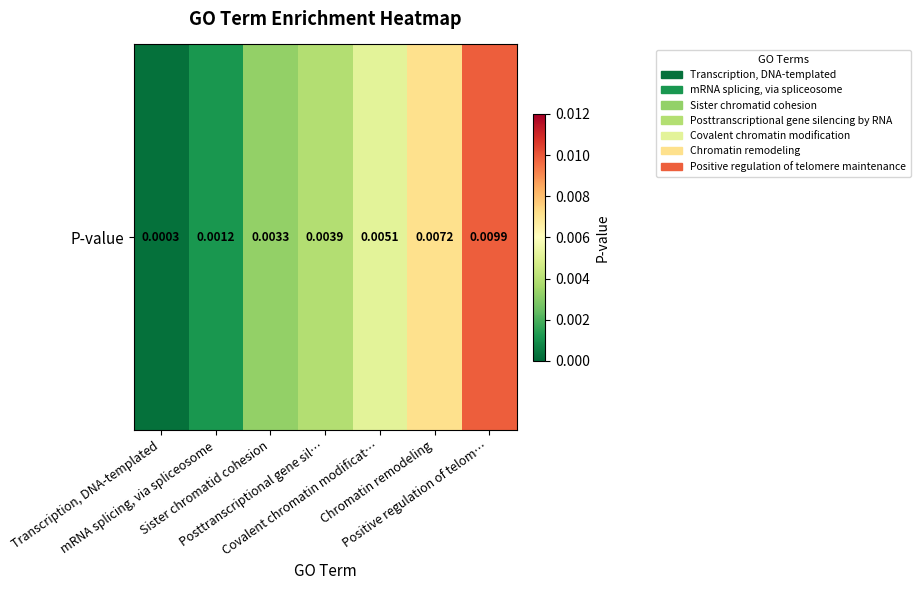

List the labels in order of value, smallest first.

Transcription, DNA-templated, mRNA splicing, via spliceosome, Sister chromatid cohesion, Posttranscriptional gene sil…, Covalent chromatin modificat…, Chromatin remodeling, Positive regulation of telom…